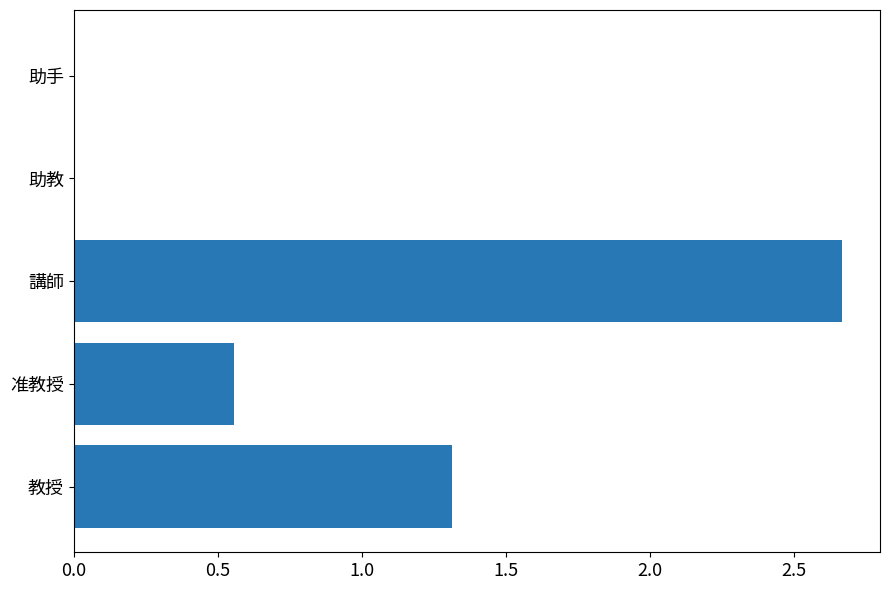

What is the sum of the values at 教授 and 准教授?

1.9